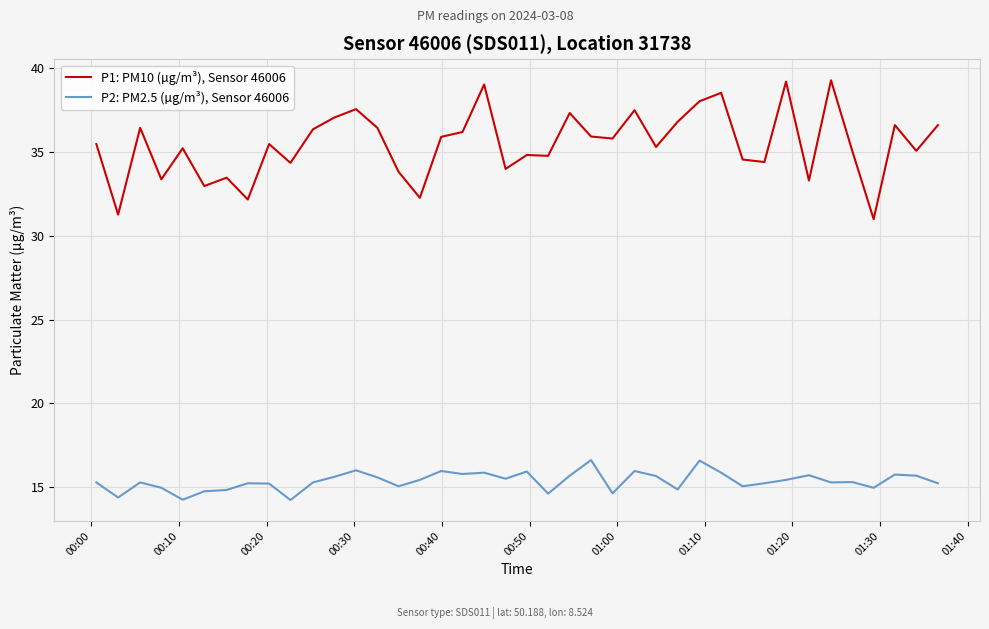

What is the average value of the P1: PM10 (µg/m³), Sensor 46006 series?

35.4